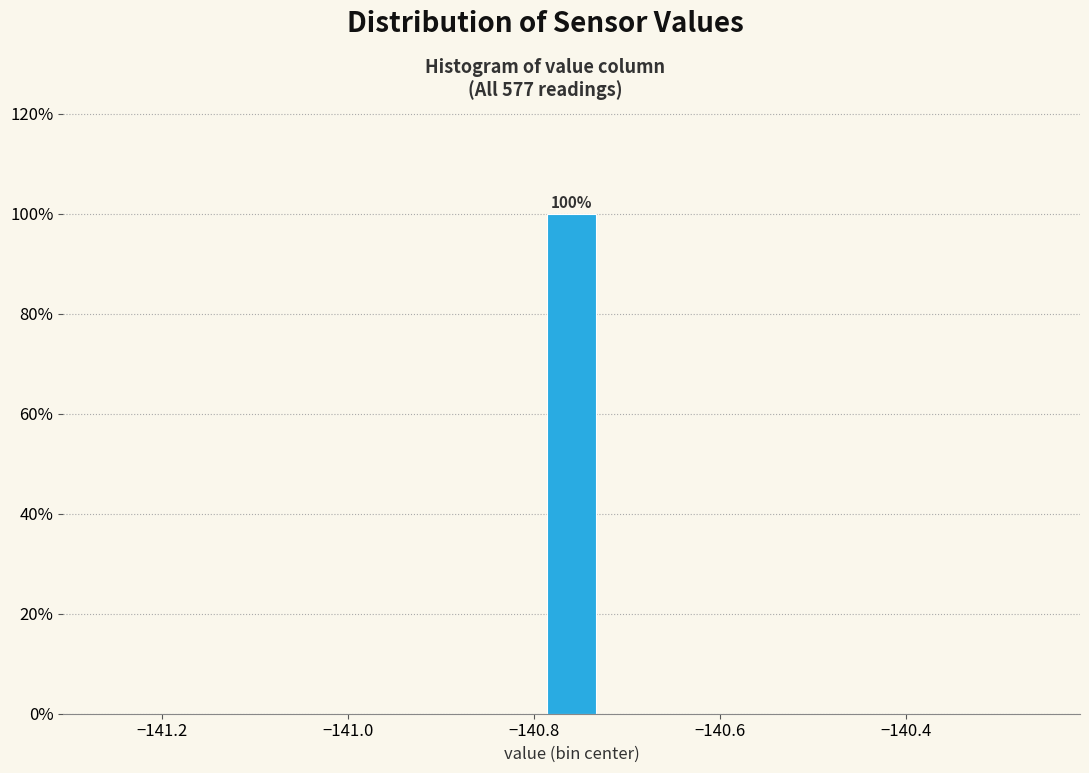

Around what value on the x-axis is the tallest bar? Give the approximate position of its centre, as read against the axis.

-140.76